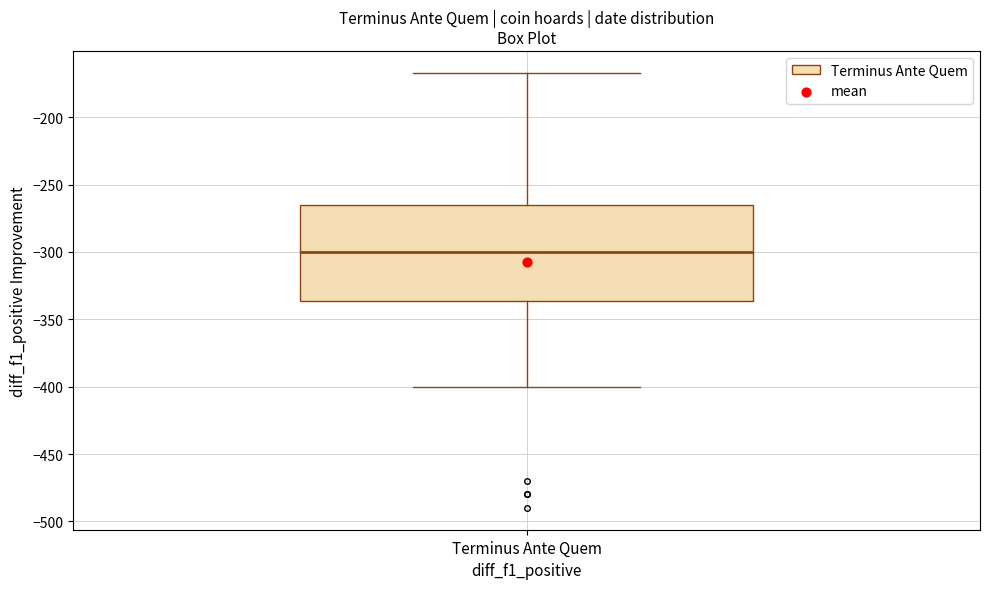

Where does the upper whisker of the box for Terminus Ante Quem end on the y-axis? The values are not printed on the chart, so give them approximately, as read against the axis.

-165